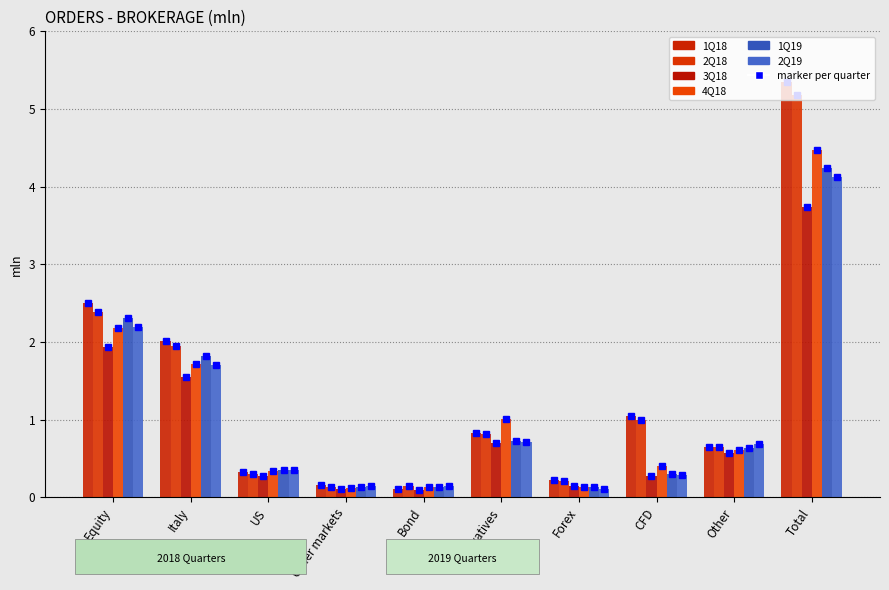

Which series has the largest total across all categories?

1Q18